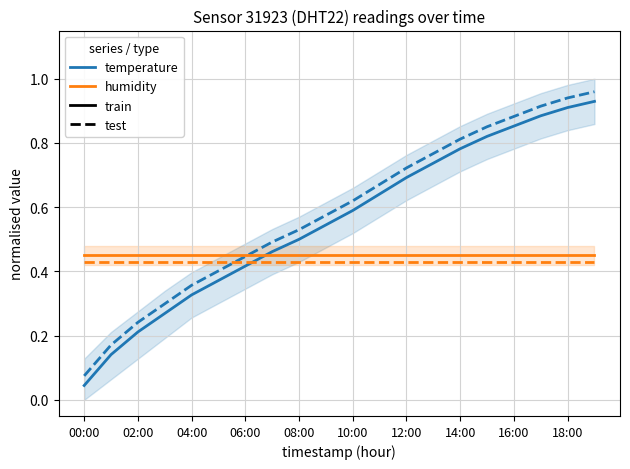

True or false: temperature (train) has more than 1 points higher than both neighbors.

False